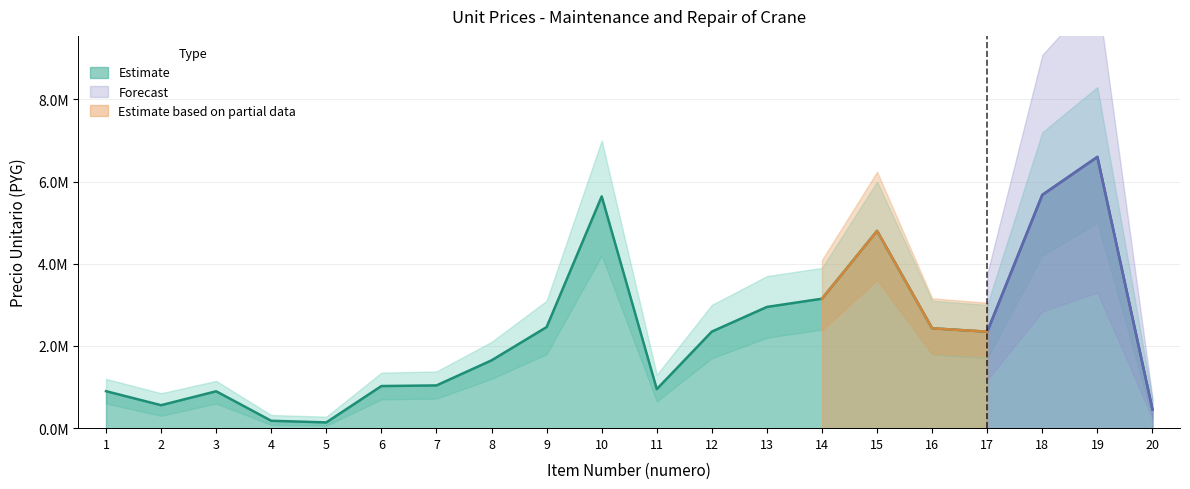

What is the difference between the maximum and minimum values?

6460000